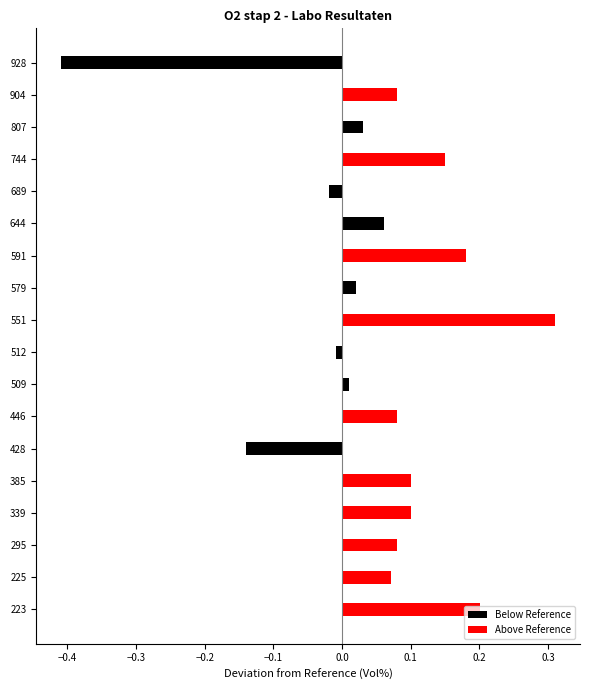

What is the maximum value for Above Reference?

0.3